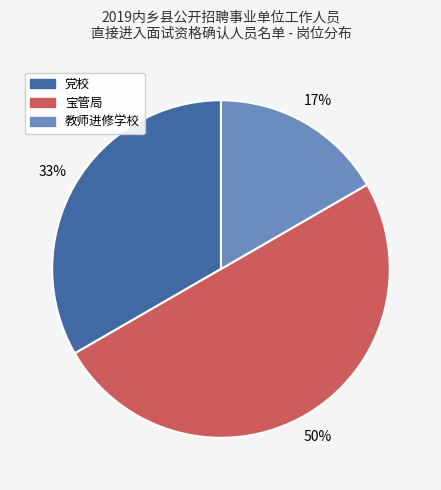

Is the sum of 党校 and 宝管局 greater than half?

Yes